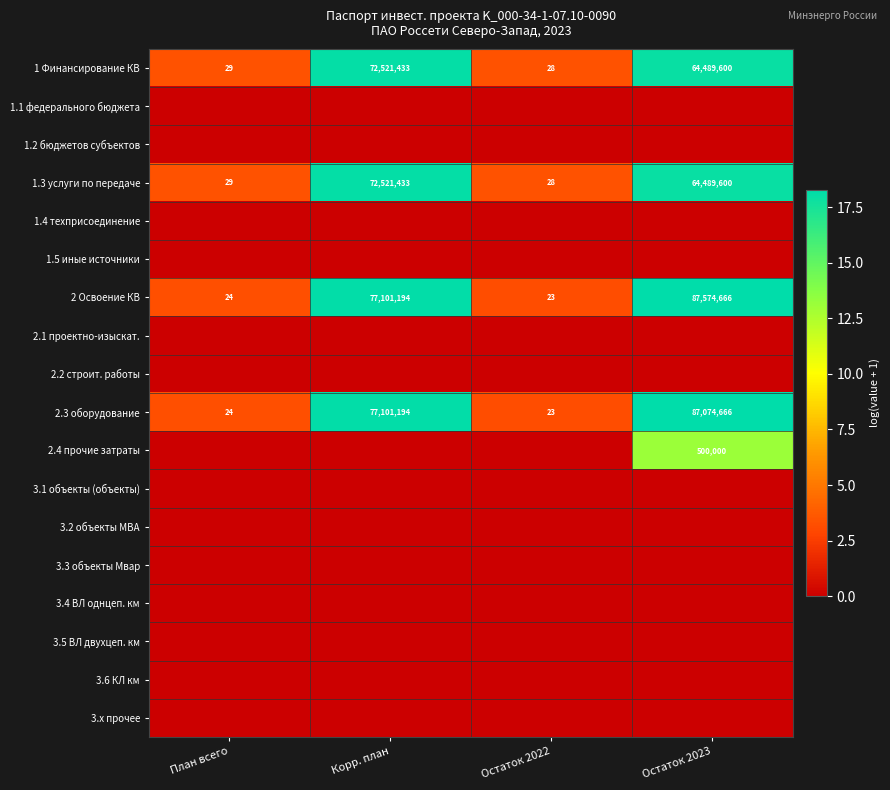

True or false: 1.3 услуги по передаче has a value of 72521433 at Корр. план.

True